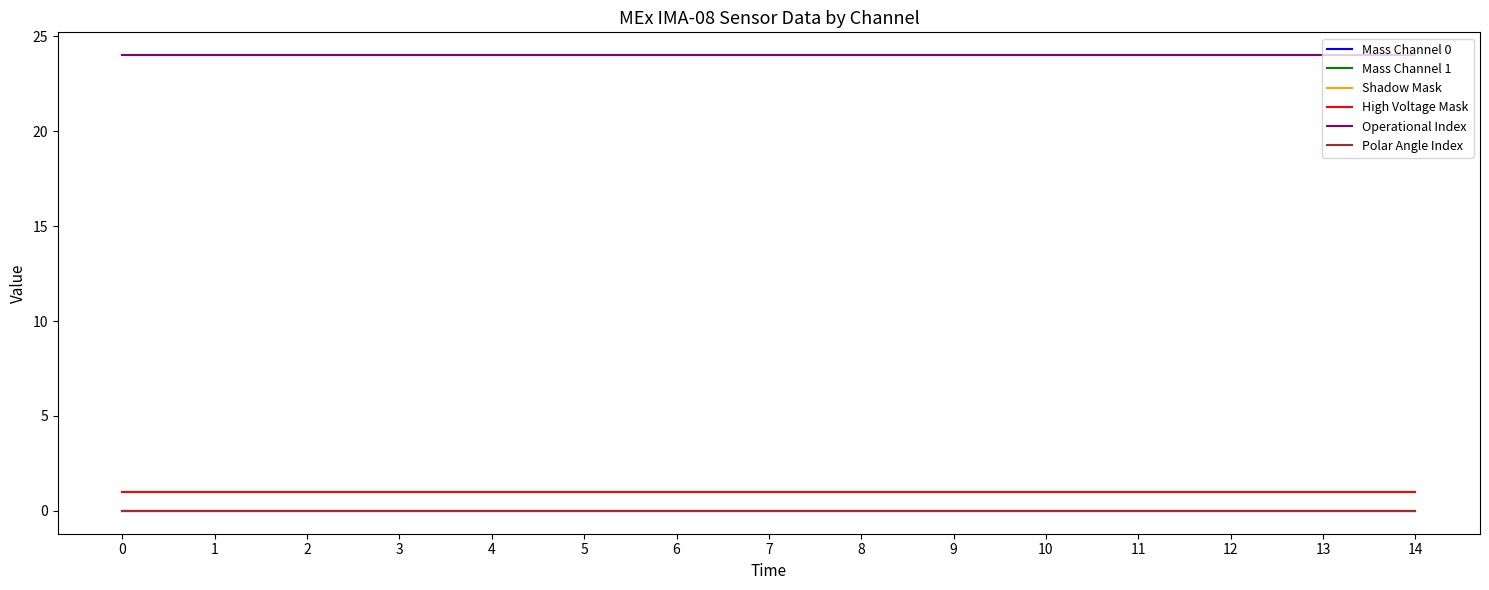

True or false: High Voltage Mask and Mass Channel 0 intersect in this chart.

False